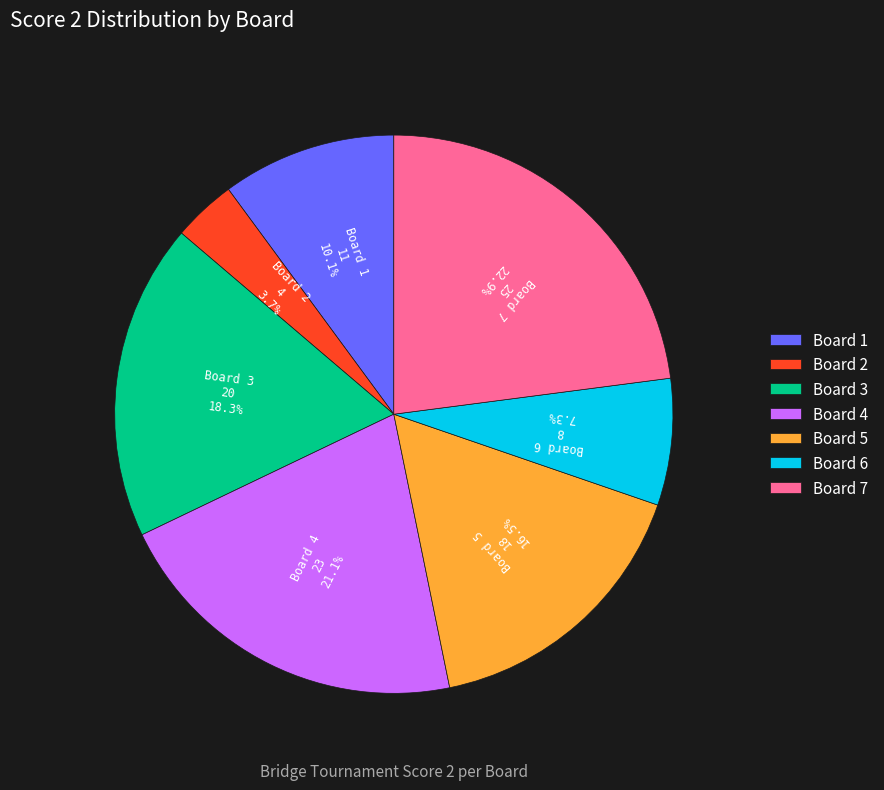

To the nearest percent, what is the difference between the Board 7 and Board 5 slice percentages?

6%